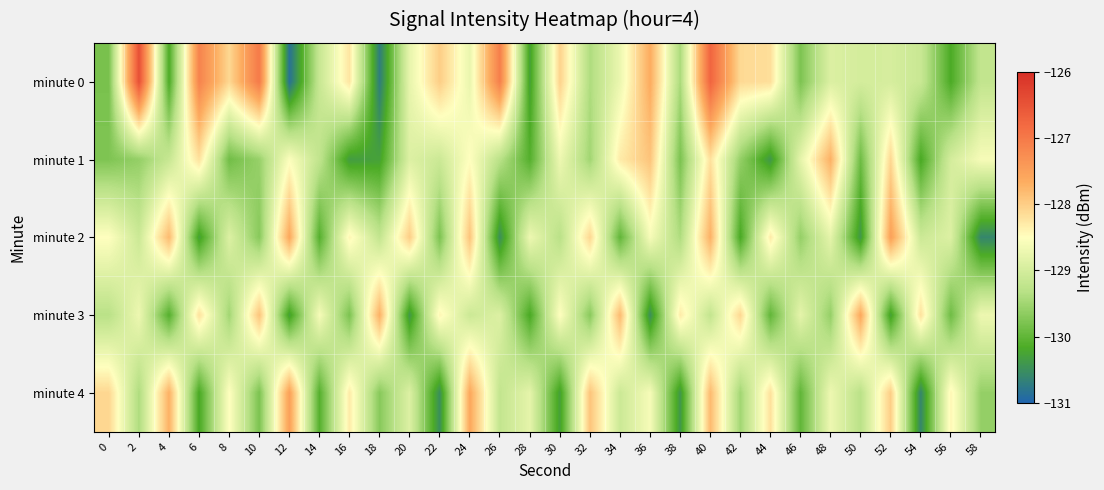

Which series has the largest range (max minus min)?

minute 0